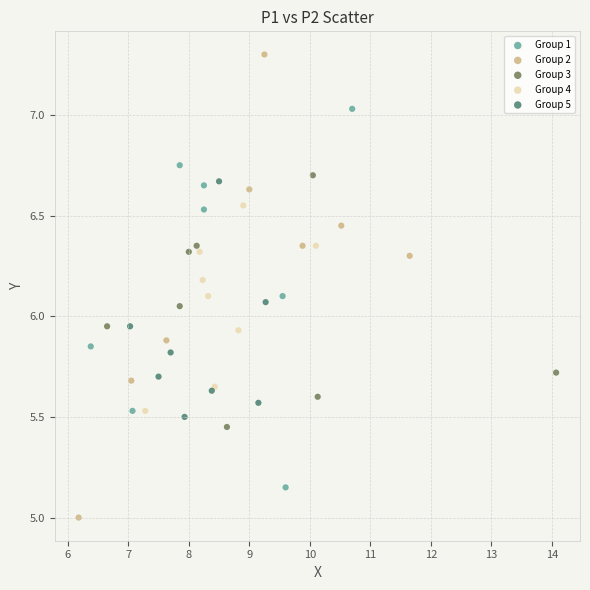

Which series reaches the maximum Y coordinate?

Group 2